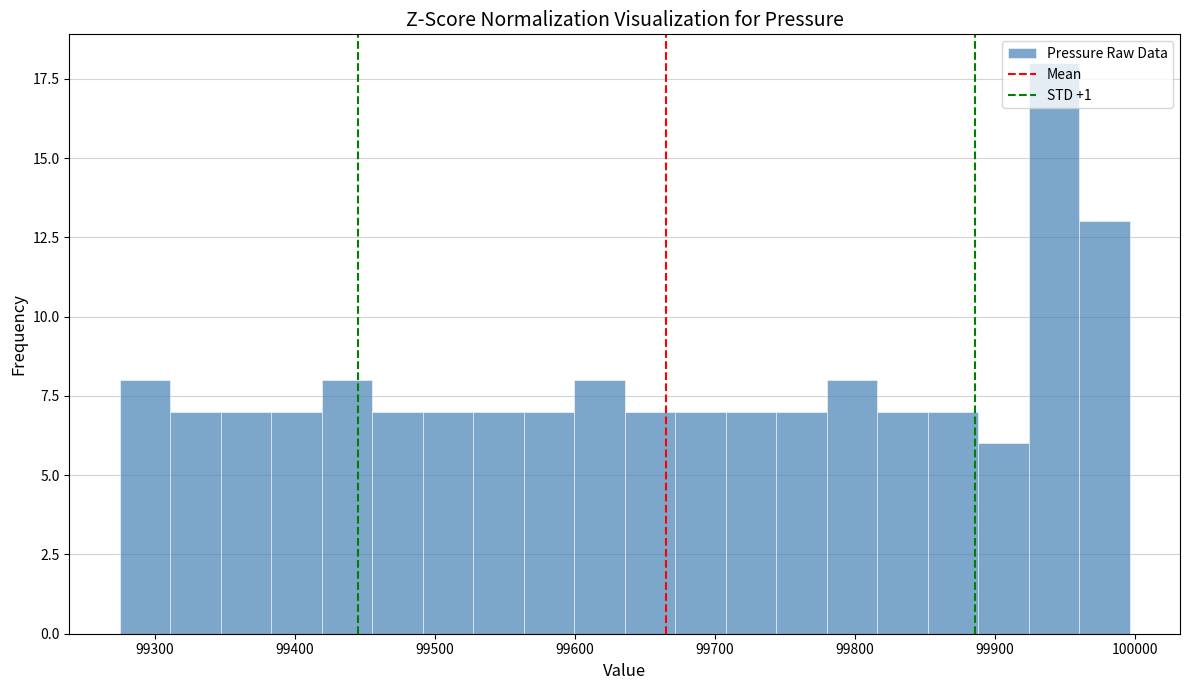

Read against the x-axis, roughly where is the centre of the tallest bar?

99940